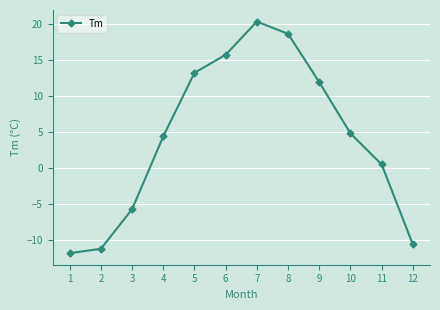

The value at 4 is 6.0. True or false?

False